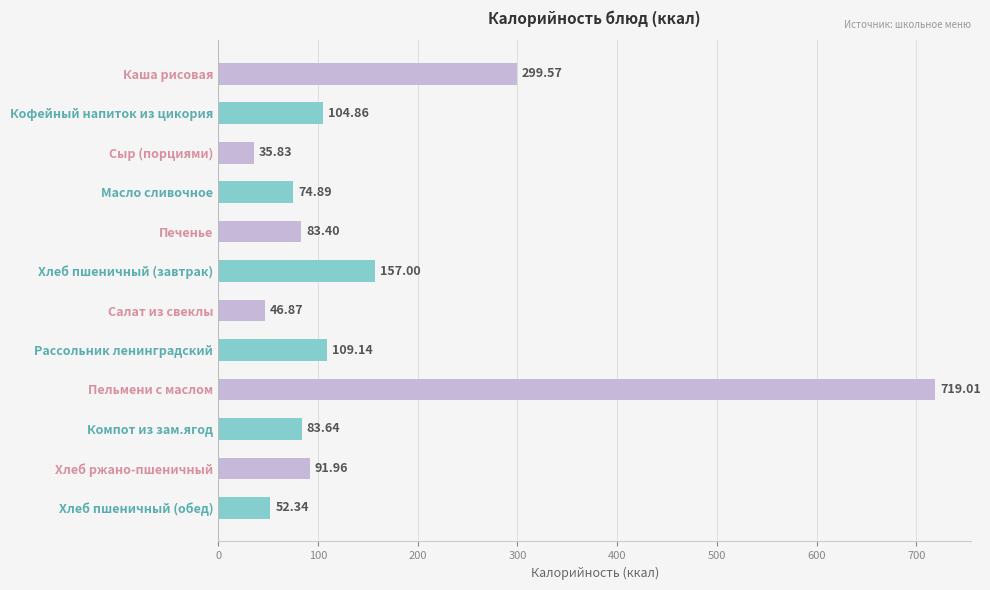

Which label corresponds to the smallest value in the chart?

Сыр (порциями)